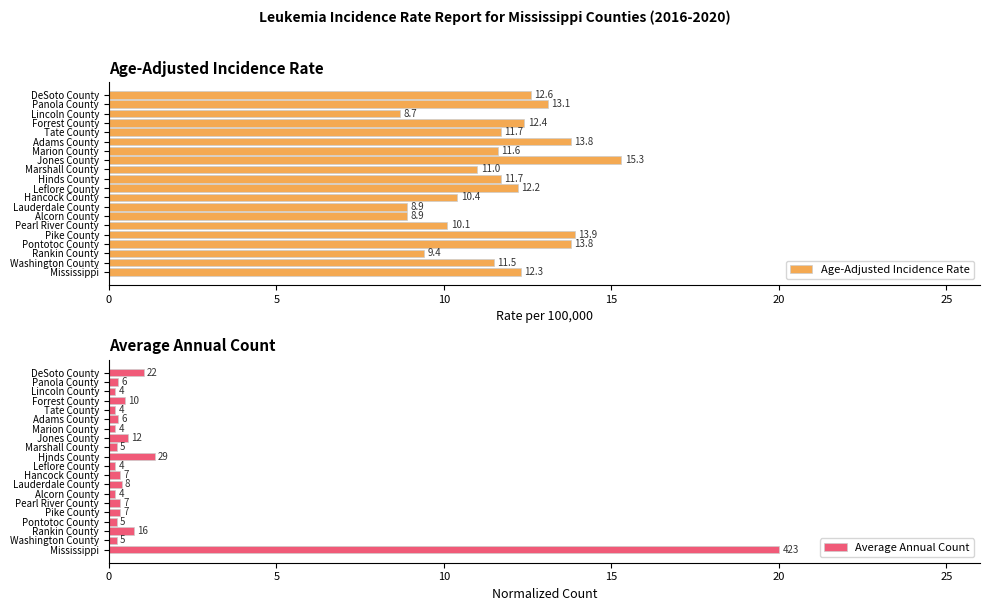

Which series has the largest total across all categories?

Age-Adjusted Incidence Rate